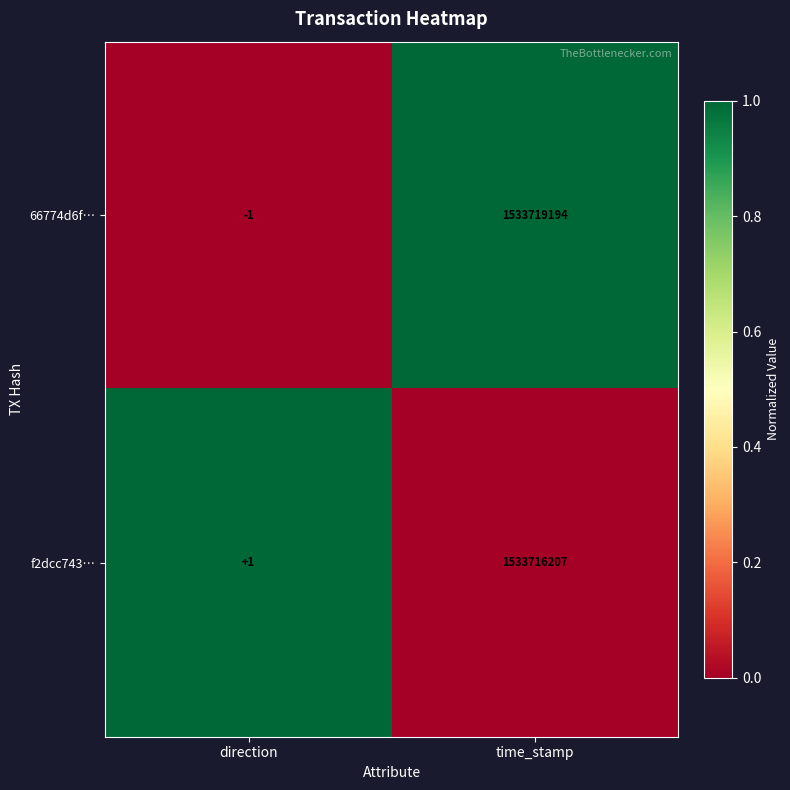

At which label is f2dcc743… closest to 766858104?

direction